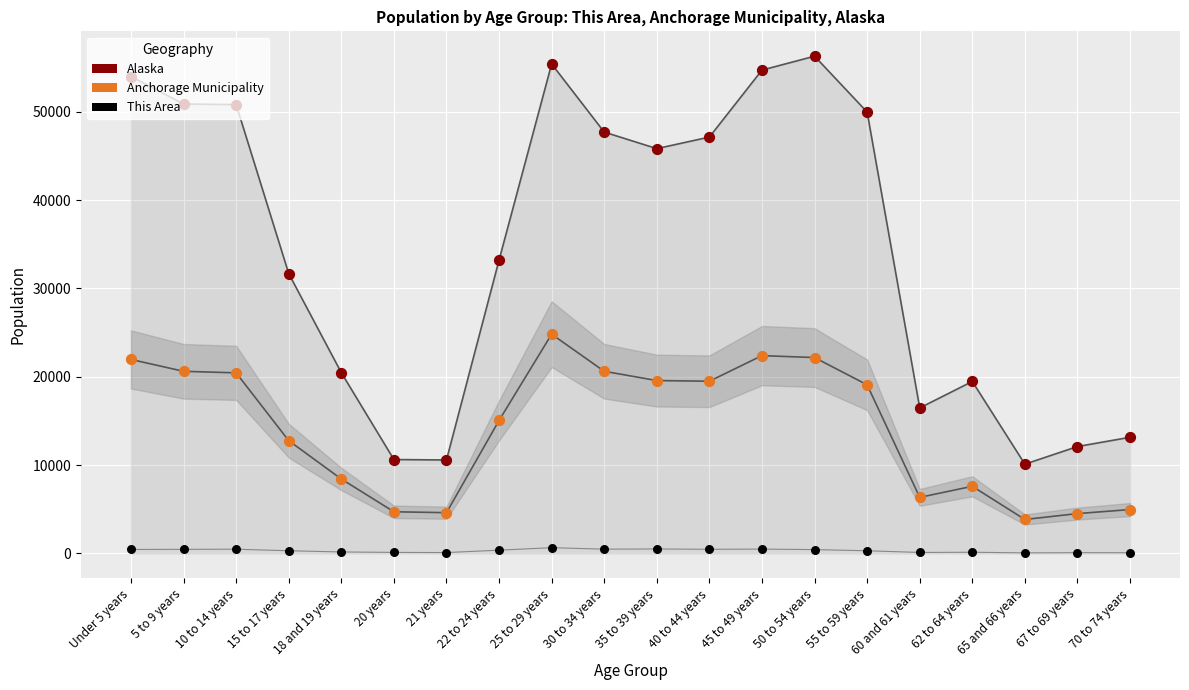

Which series has the largest total across all categories?

Alaska